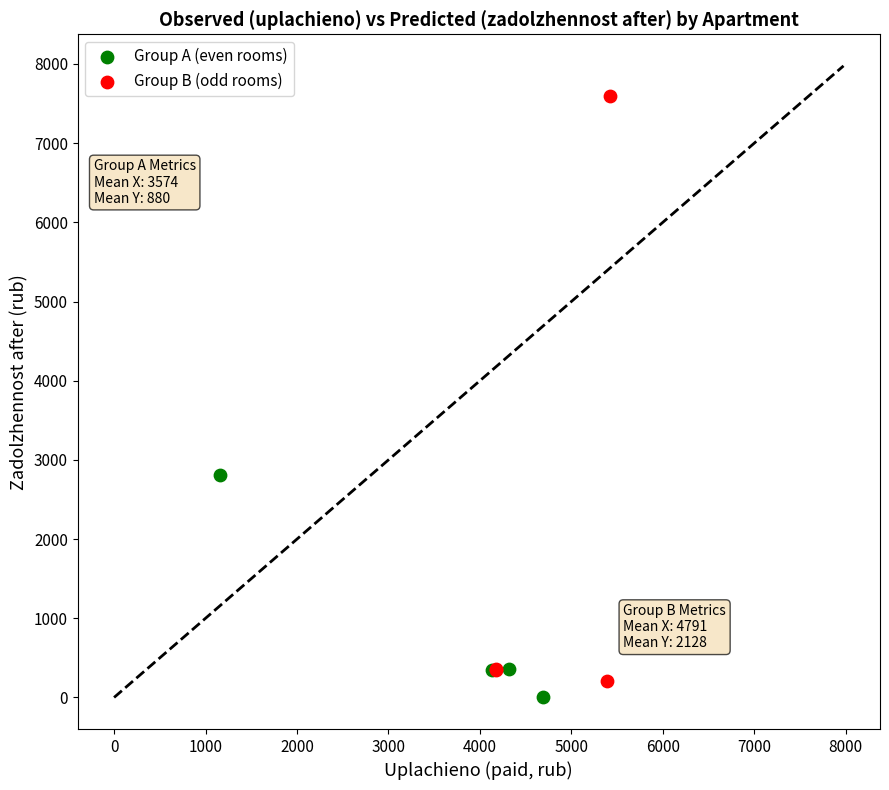

Which series contains the lowest Y value?

Group A (even rooms)